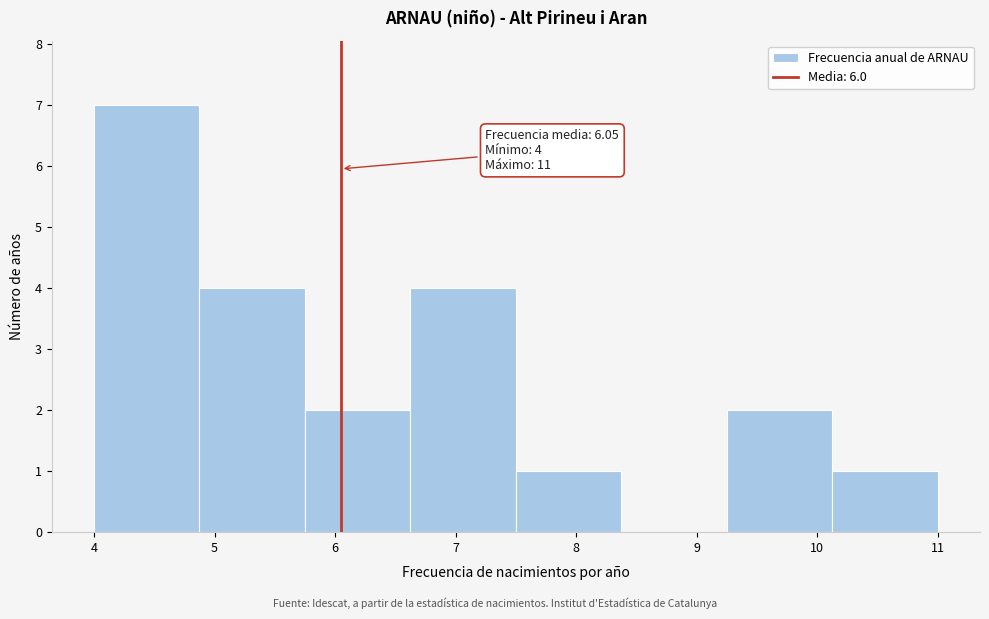

Which range on the x-axis has the tallest bar?

4.0 to 4.9